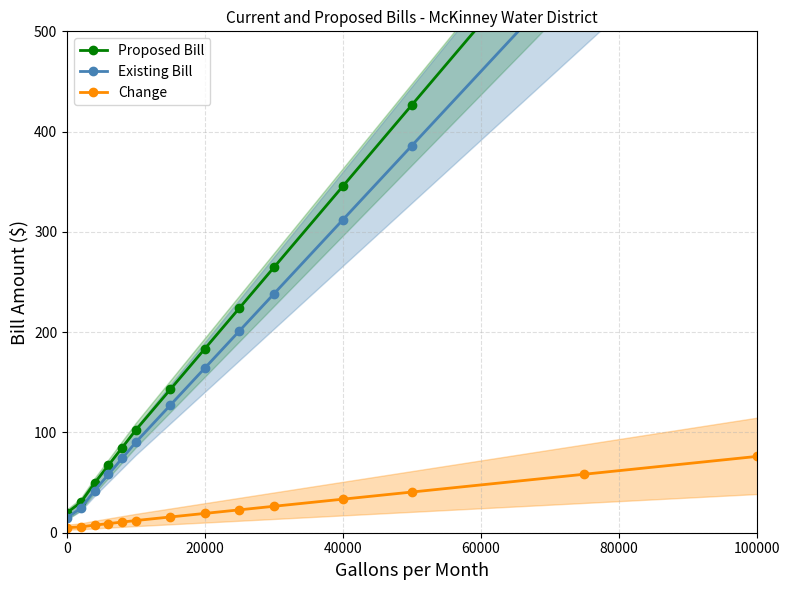

Which series has the largest total across all categories?

Proposed Bill